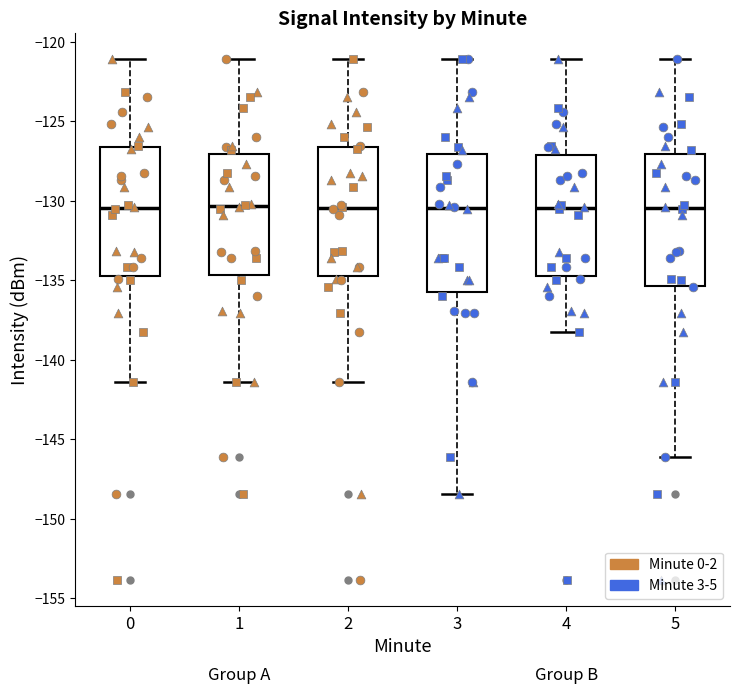

Where does the median line of the box at x = 3 sit on the y-axis? The values are not printed on the chart, so give them approximately, as read against the axis.

-130.5